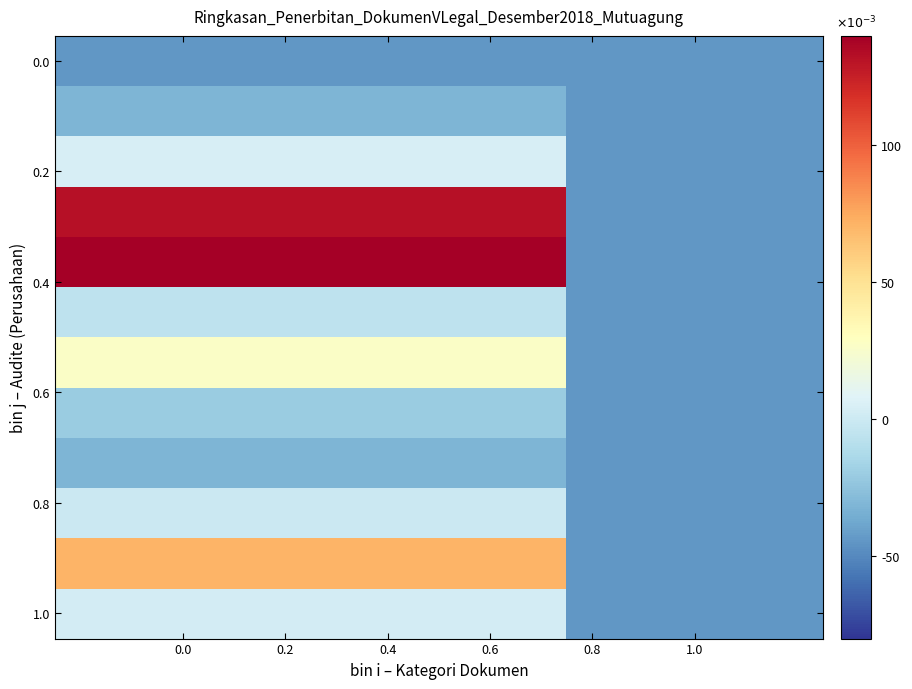

How many series are shown in this chart?

12